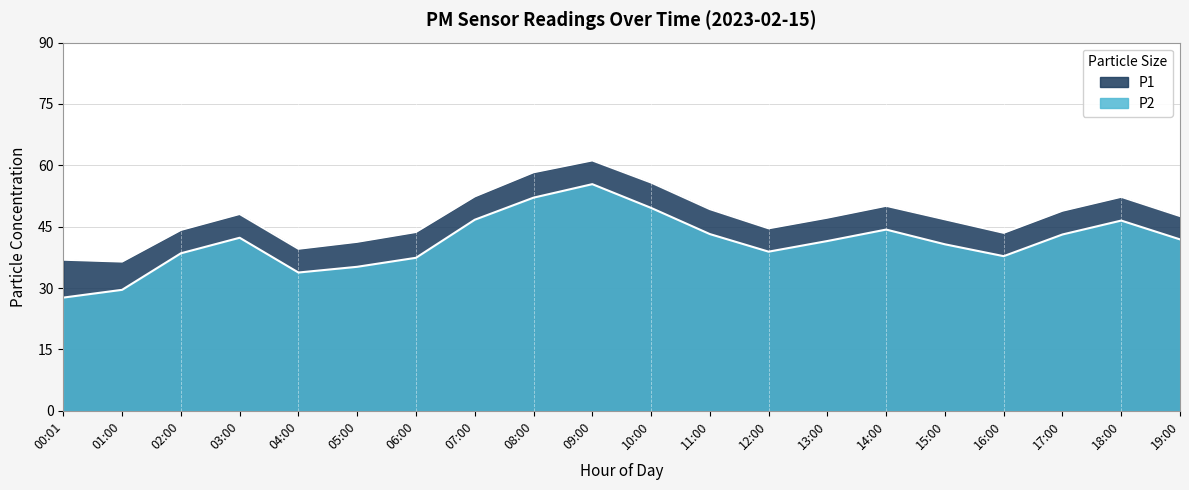

True or false: P1 and P2 cross at least once.

False